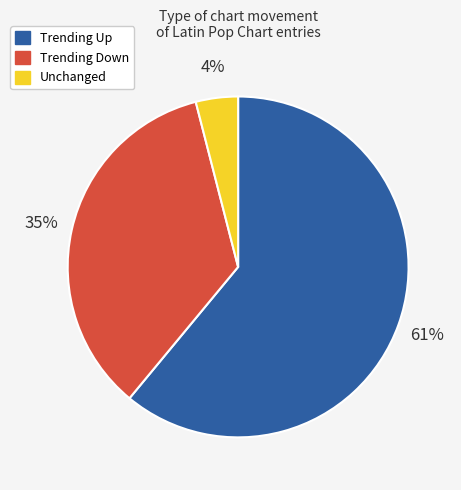

To the nearest percent, what is the average slice percentage?

33%